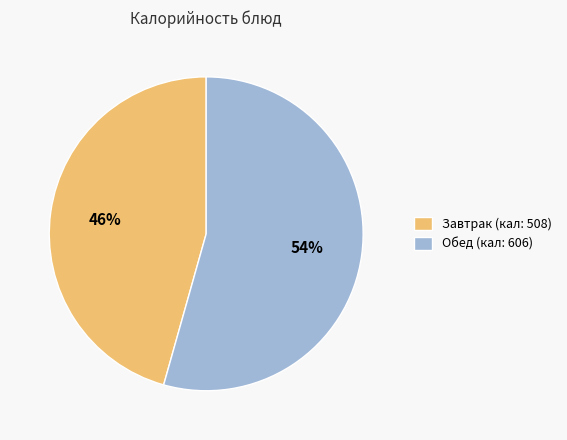

To the nearest percent, what is the combined percentage of Обед (кал: 606) and Завтрак (кал: 508)?

100%